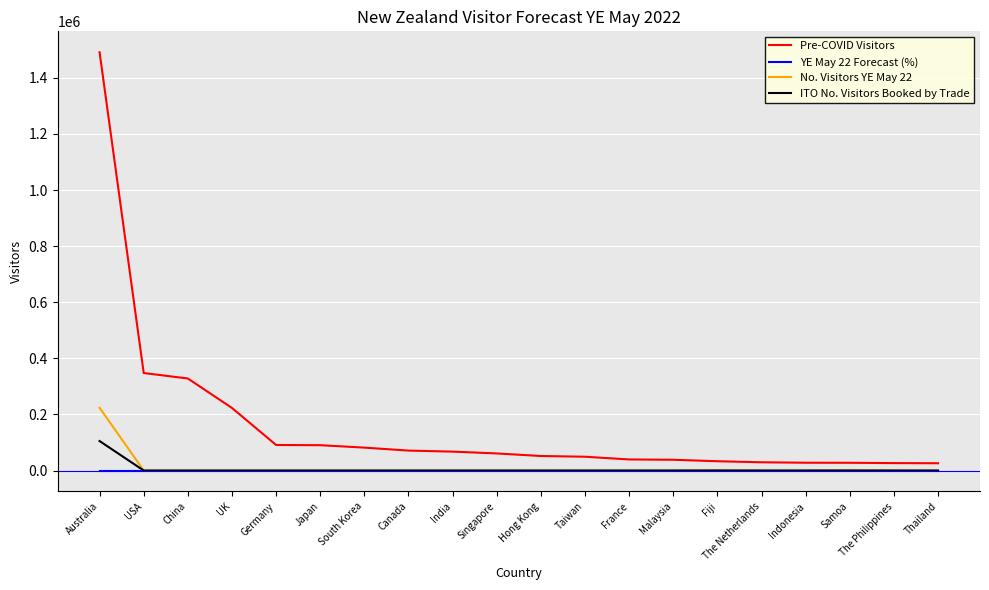

Is it true that No. Visitors YE May 22 equals 0.0 at China?

True